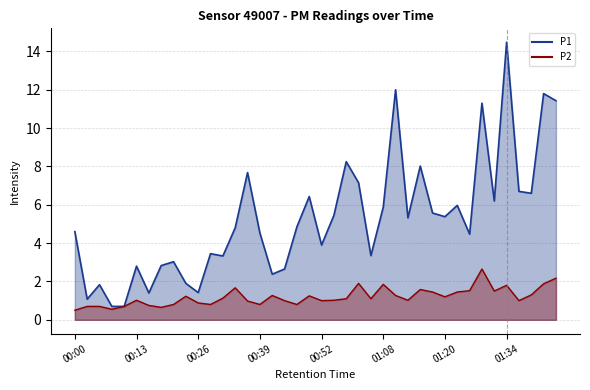

What is the label of the 14th point from the right?

01:10